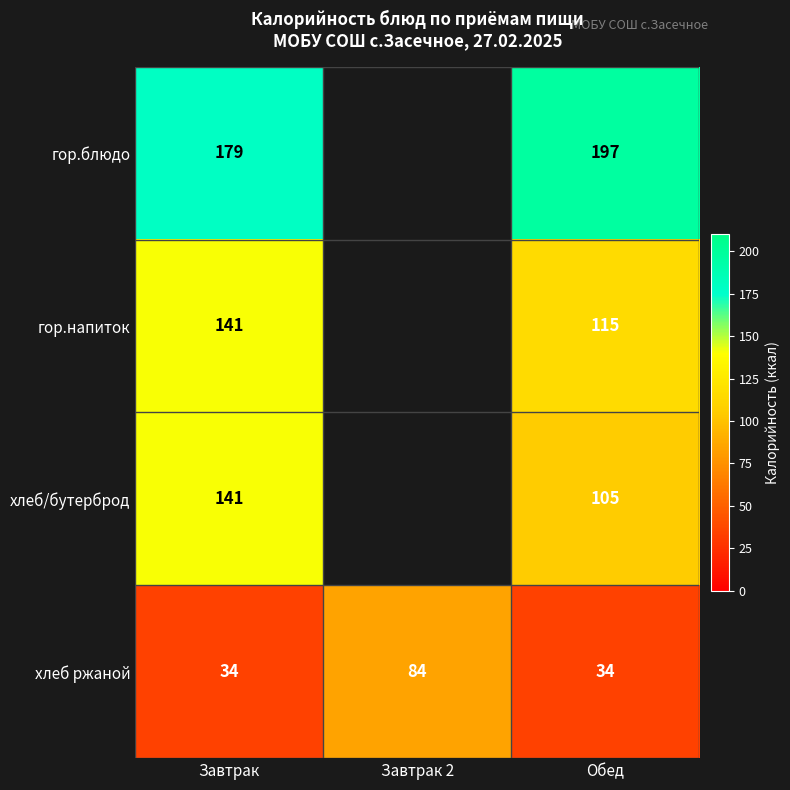

What is the difference between the highest and lowest values at Завтрак?

145